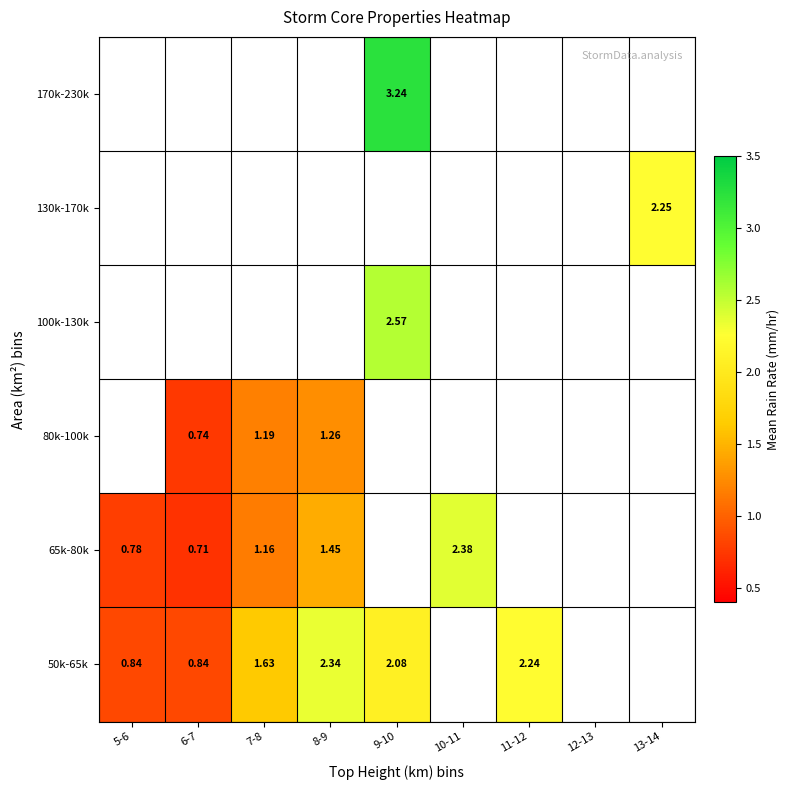

Is the value of 65k-80k at 7-8 greater than the value of 170k-230k at 9-10?

No